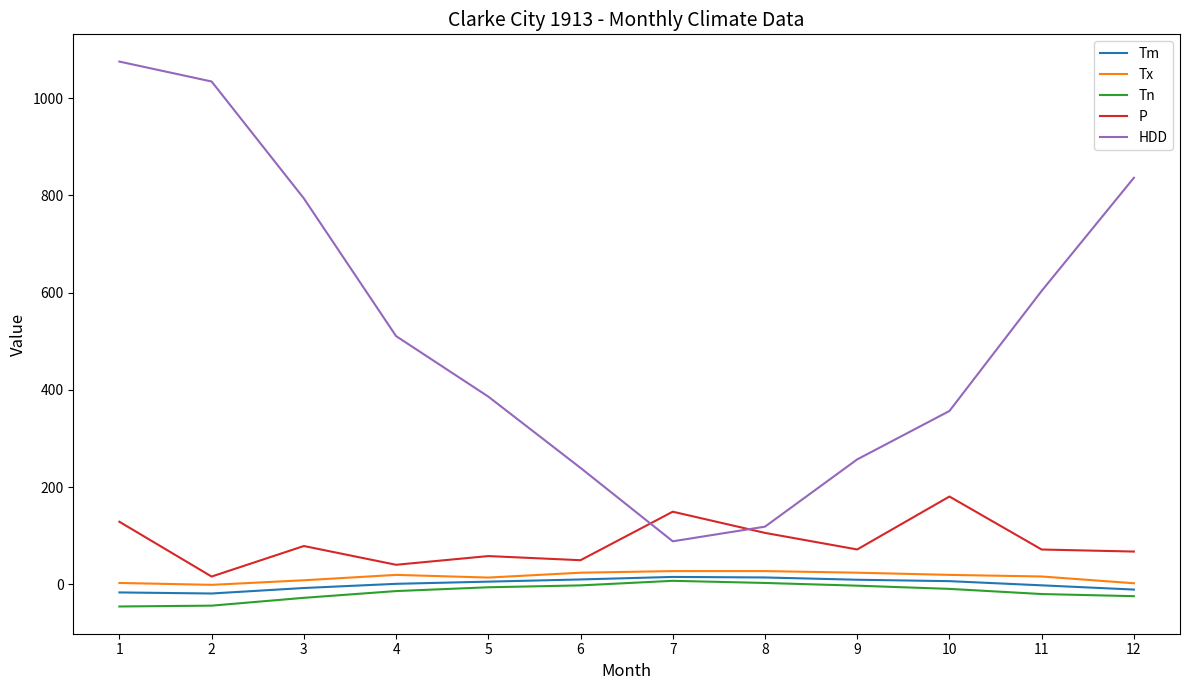

True or false: Tx and HDD intersect in this chart.

False